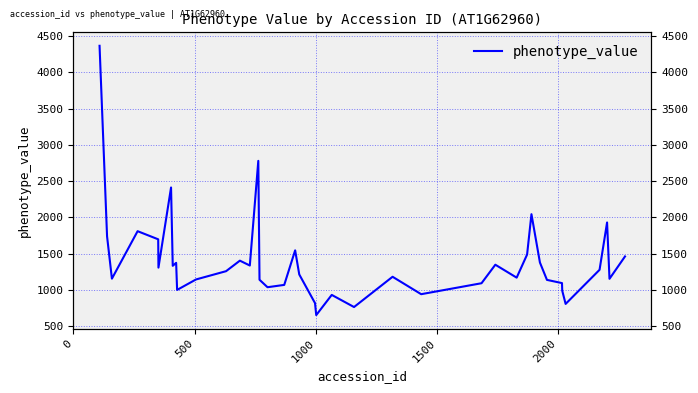

Reading left to right, list all the values displayed in this chart.

4364	1739	1156	1810	1698	1308	2412	1333	1374	1001	1145	1259	1404	1337	2779	1141	1038	1070	1546	1214	819	654	932	765	1182	942	1093	1348	1170	1488	2044	1378	1139	1095	990	808	1278	1930	1154	1462